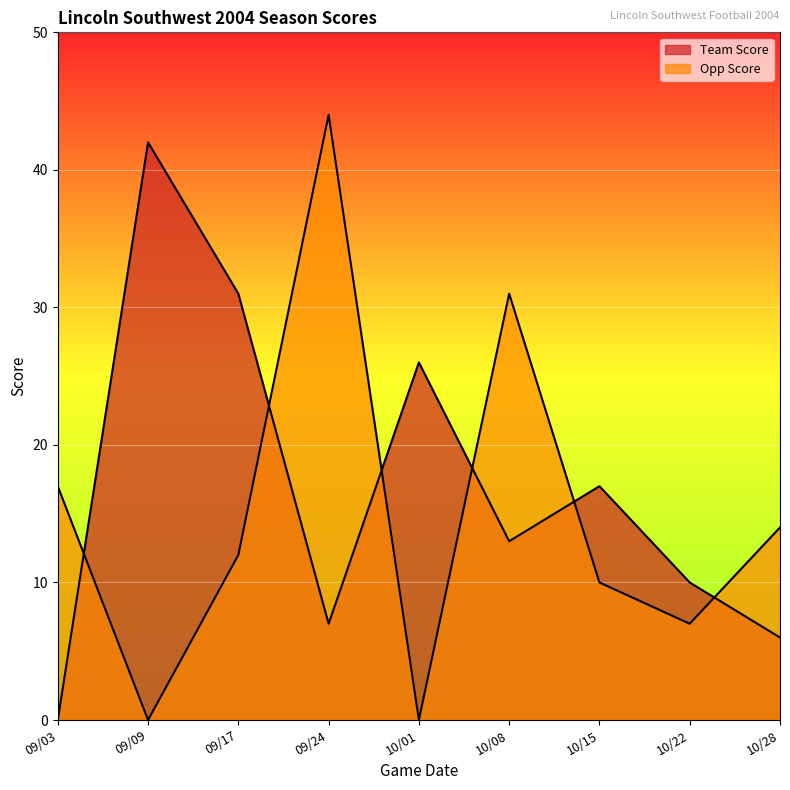

How many distinct data groups are displayed?

2